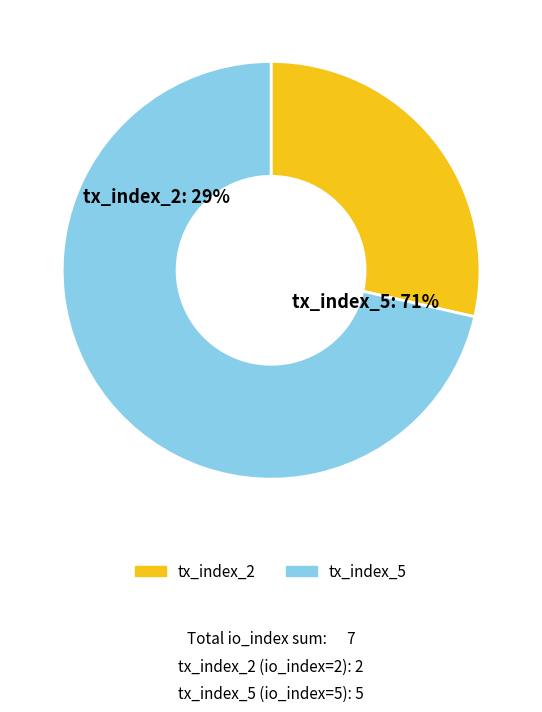

Combined, do tx_index_5 and tx_index_2 account for over 50%?

Yes